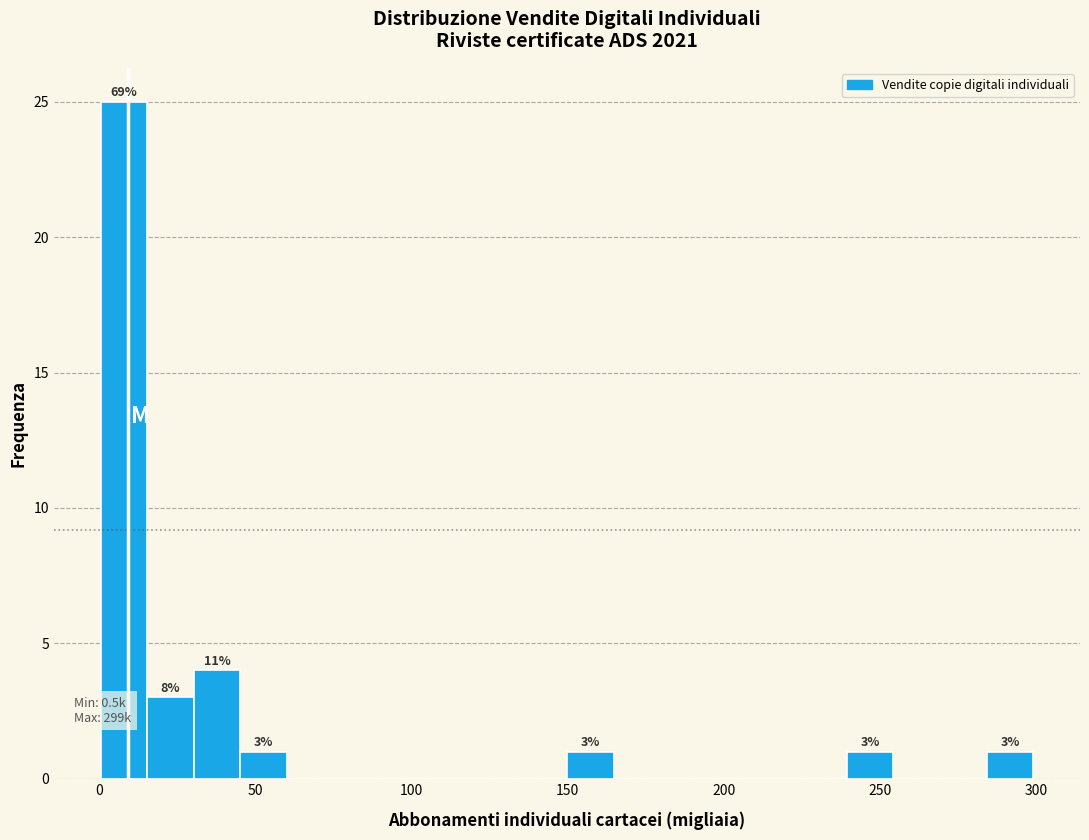

Around what value on the x-axis is the tallest bar? Give the approximate position of its centre, as read against the axis.

10